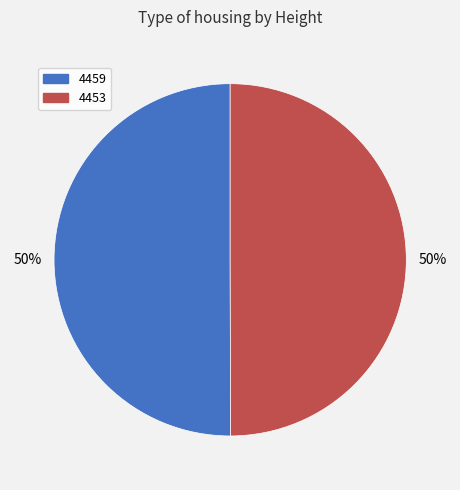

What is the ratio of the value at 4453 to the value at 4459?

1.0